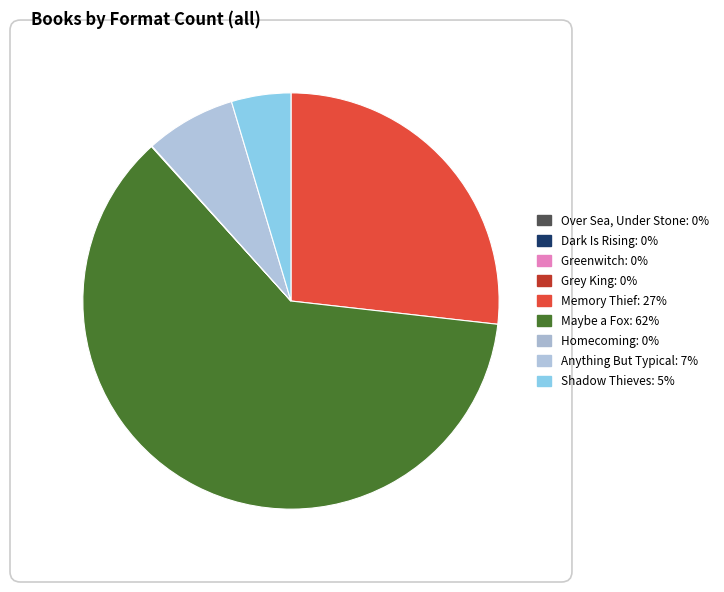

Is the sum of Anything But Typical and Greenwitch greater than half?

No